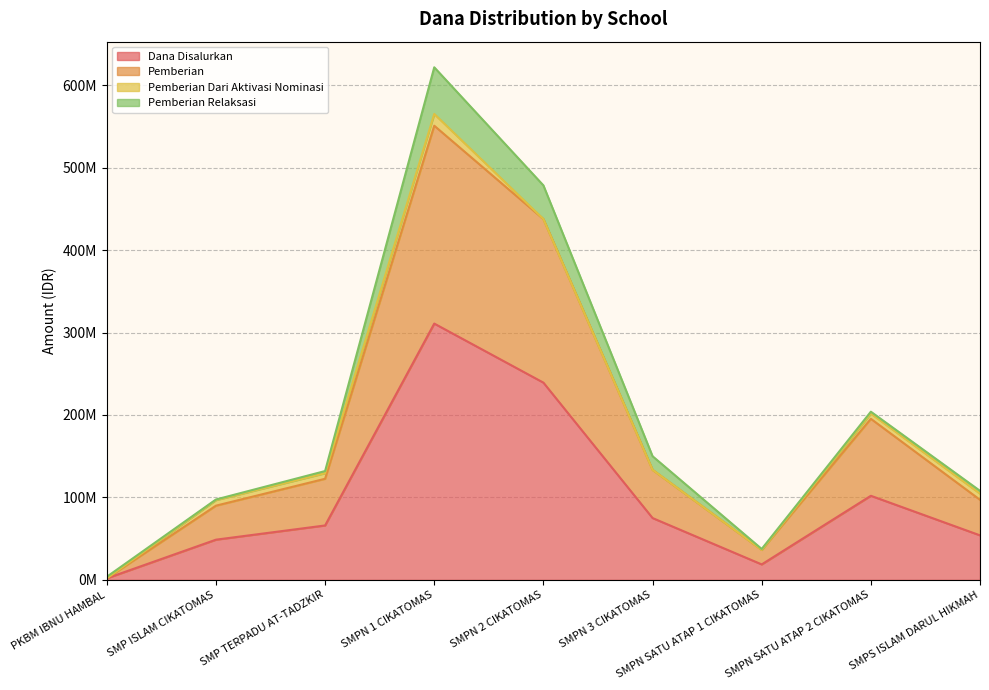

Is the value of Siswa Disalurkan at SMPS ISLAM DARUL HIKMAH greater than the value of Dana Disalurkan at PKBM IBNU HAMBAL?

Yes